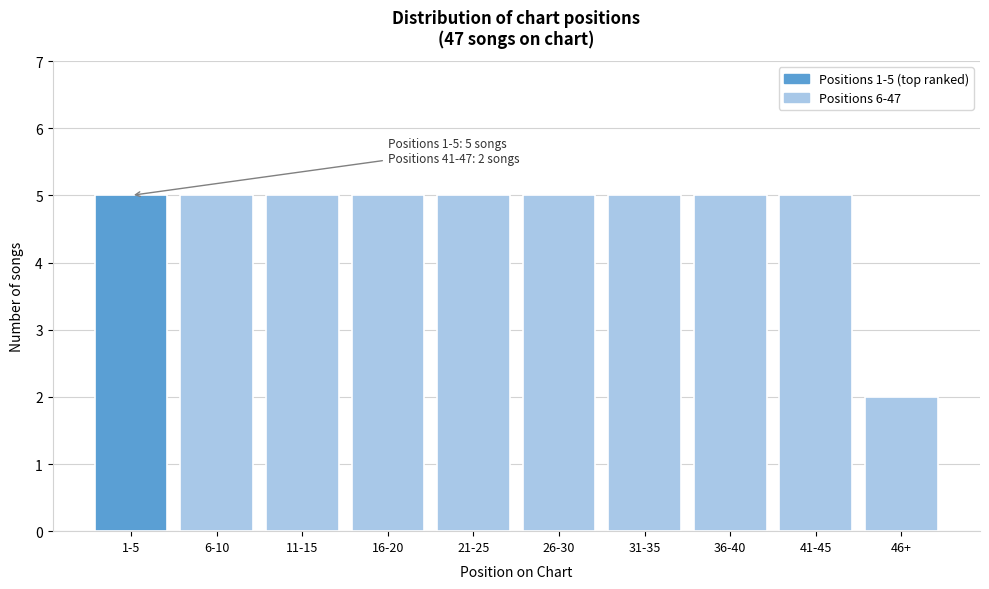

Reading left to right, what are all the values shown in this chart?

5	5	5	5	5	5	5	5	5	2